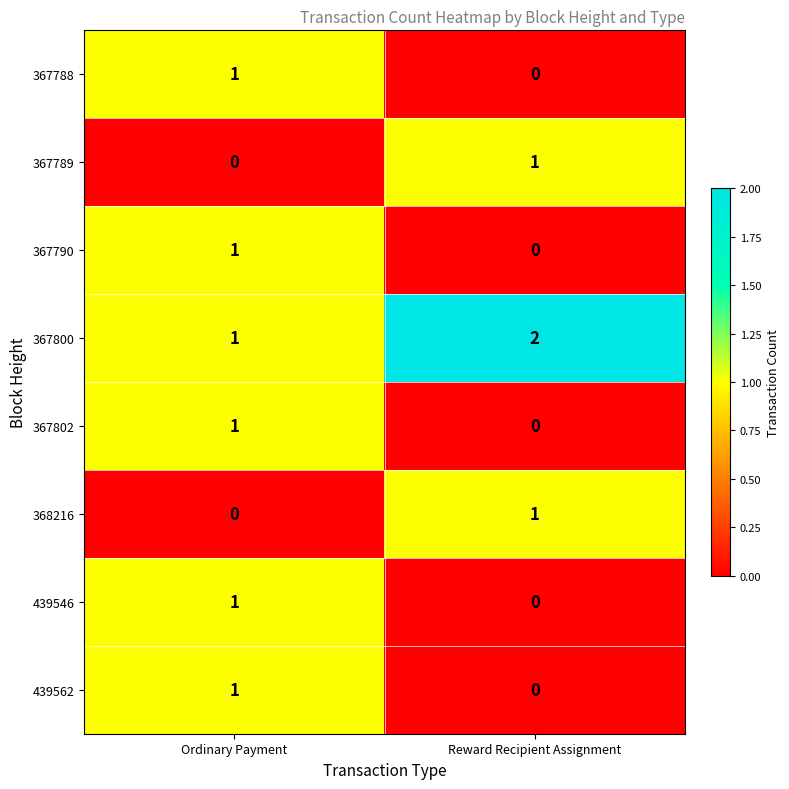

Where is 439562 nearest to the value 0?

Reward Recipient Assignment